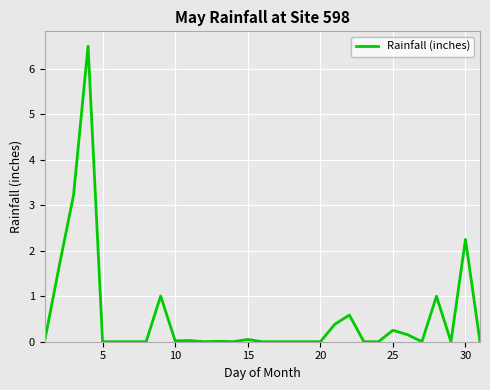

What is the difference between the maximum and minimum values?

6.5